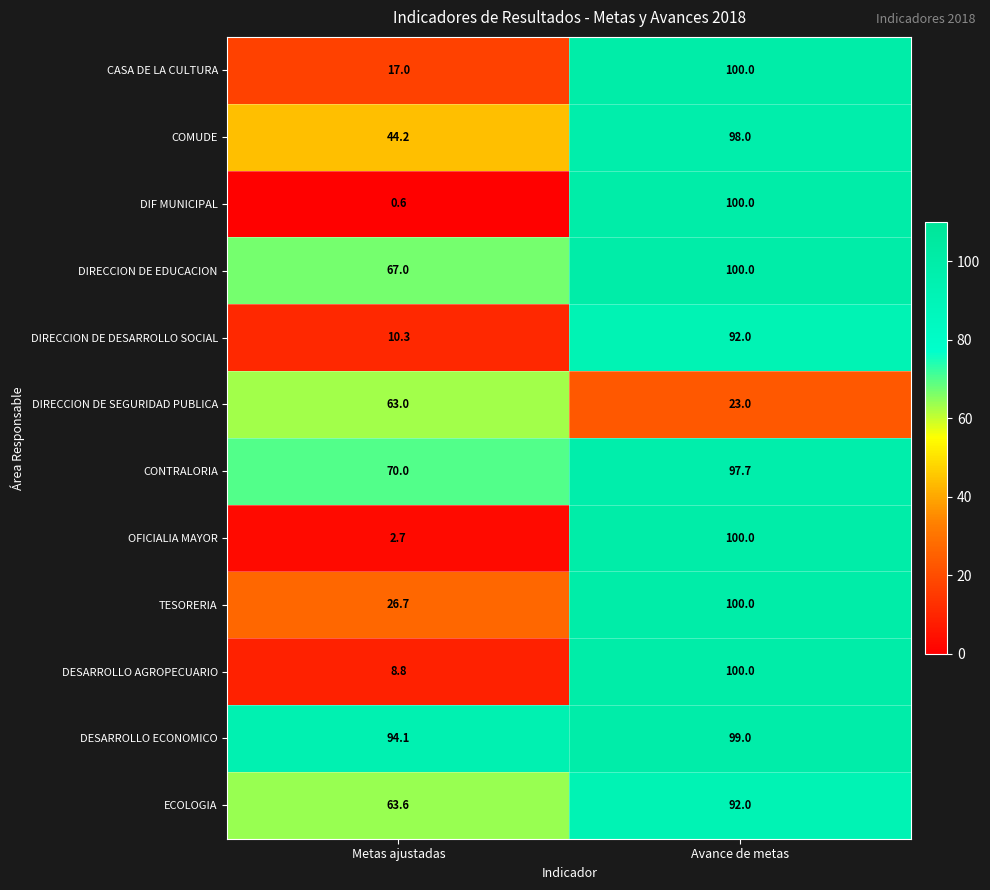

What is the average value of the DIF MUNICIPAL series?

50.3